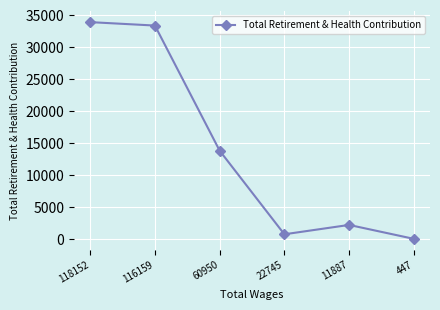

Which has a higher value, 60950 or 447?

60950